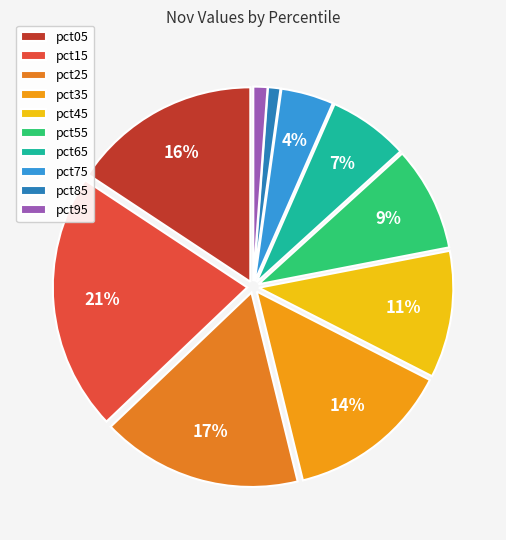

Rank the categories by value from lowest to highest.

pct85, pct95, pct75, pct65, pct55, pct45, pct35, pct05, pct25, pct15